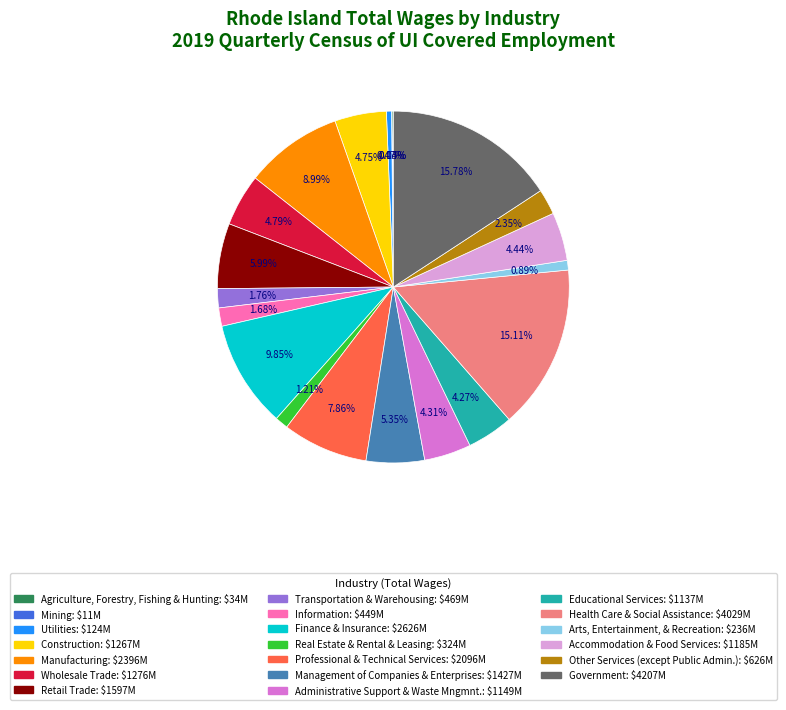

Between Health Care & Social Assistance and Arts, Entertainment, & Recreation, which is larger?

Health Care & Social Assistance